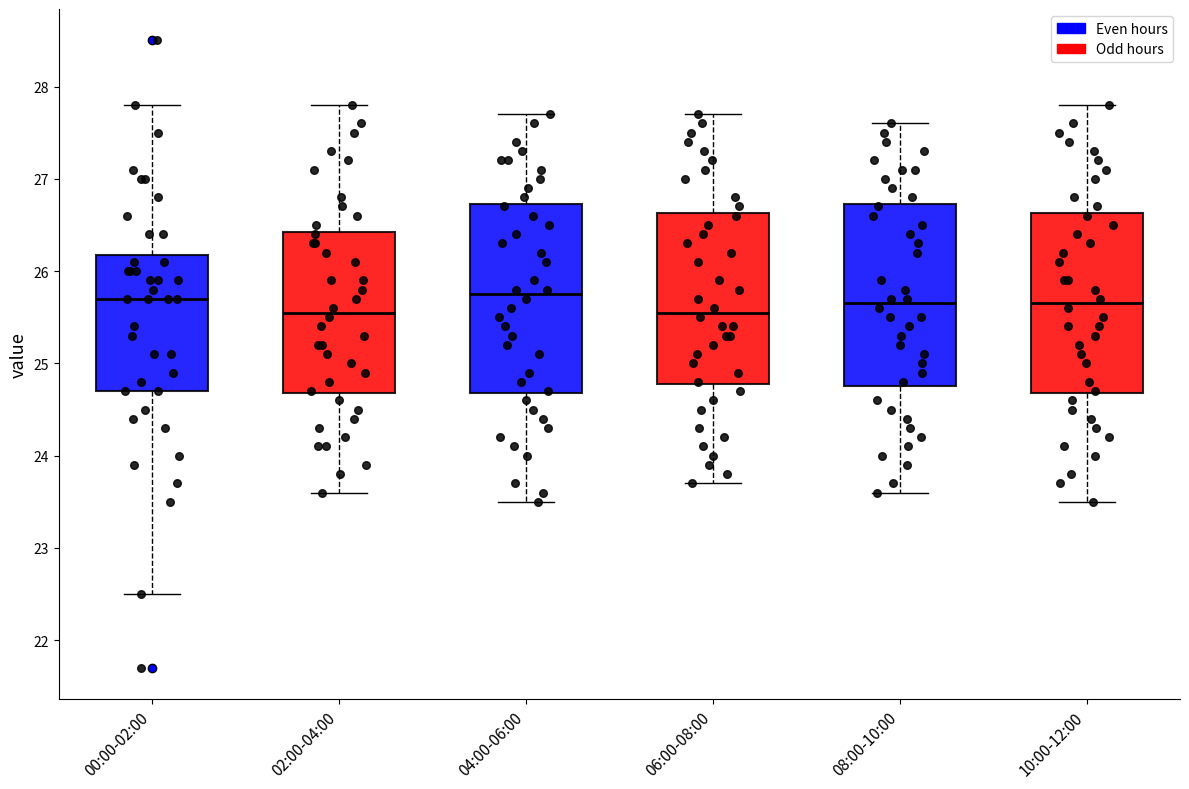

Reading left to right, read every box against the y-axis: the position of its median line, the range the box covers, and the ends of its whiskers. The values are not printed on the chart, so give them approximately, as read against the axis.

00:00-02:00: median 25.7, box 24.7 to 26.2, whiskers 22.5 to 27.8
02:00-04:00: median 25.6, box 24.7 to 26.4, whiskers 23.6 to 27.8
04:00-06:00: median 25.8, box 24.7 to 26.7, whiskers 23.5 to 27.7
06:00-08:00: median 25.6, box 24.8 to 26.6, whiskers 23.7 to 27.7
08:00-10:00: median 25.7, box 24.8 to 26.7, whiskers 23.6 to 27.6
10:00-12:00: median 25.7, box 24.7 to 26.6, whiskers 23.5 to 27.8